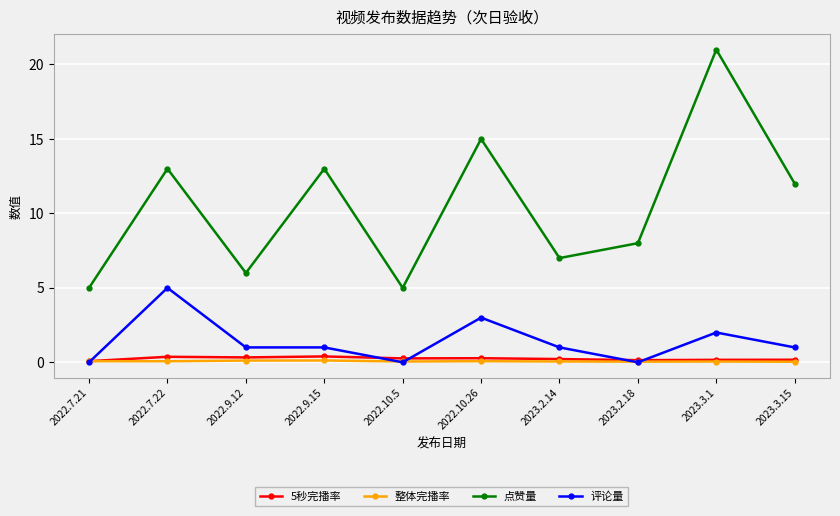

The 评论量 series shows -3.0 at 2023.2.18. True or false?

False